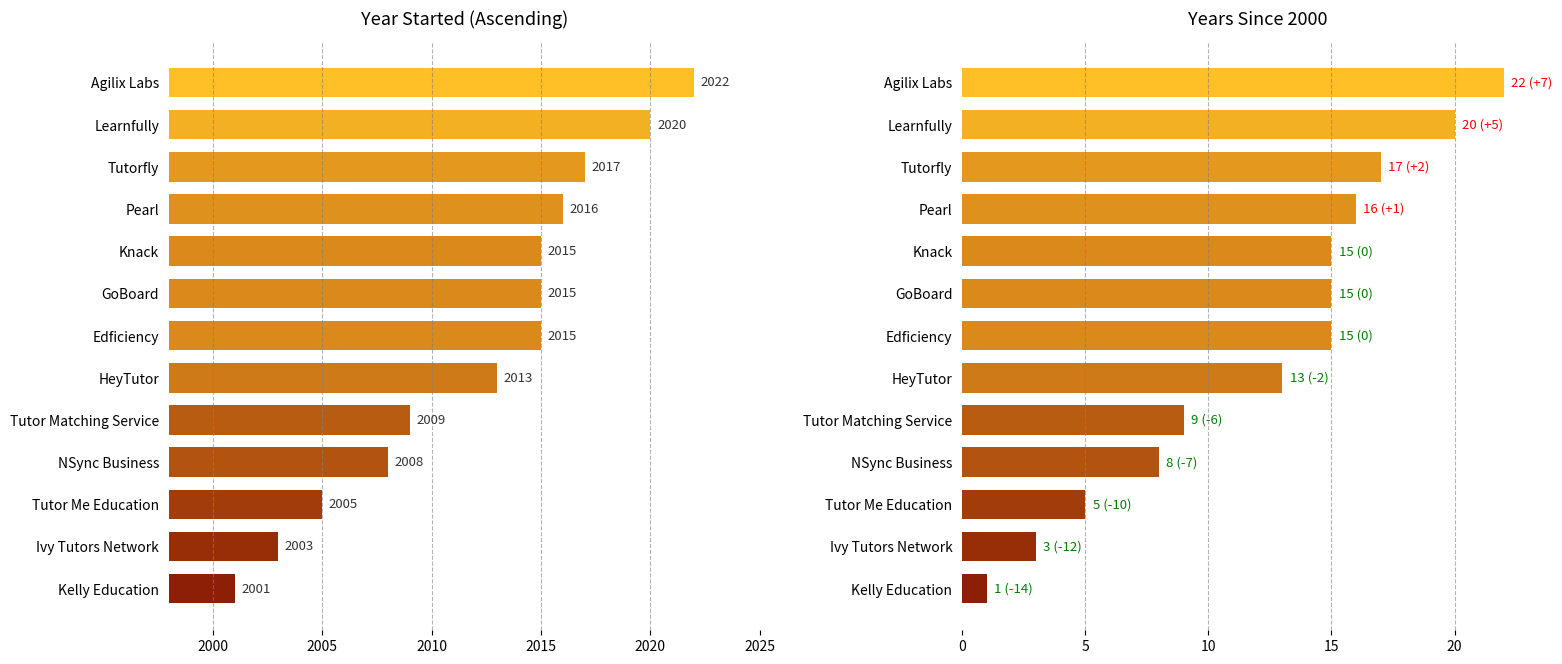

At how many categories does at least one series exceed 613?

13